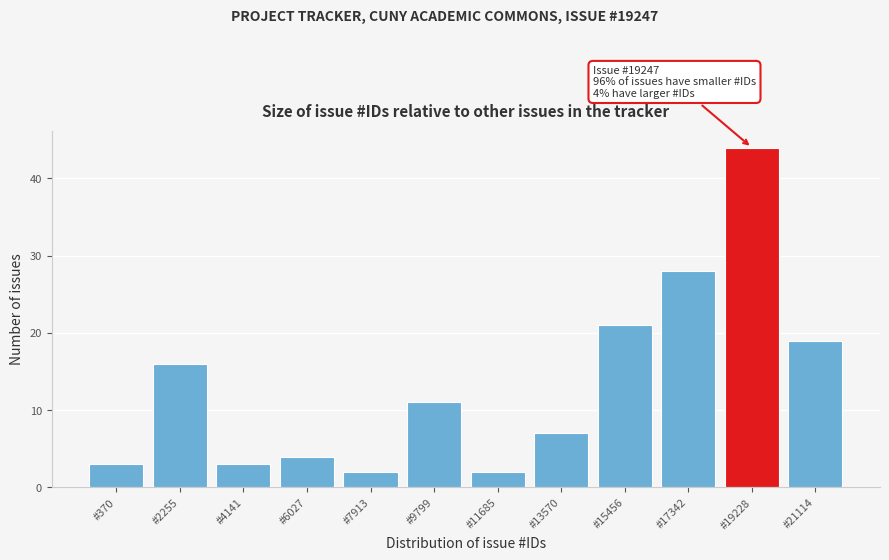

Reading left to right, what are all the values shown in this chart?

#370=3	#2255=16	#4141=3	#6027=4	#7913=2	#9799=11	#11685=2	#13570=7	#15456=21	#17342=28	#19228=44	#21114=19